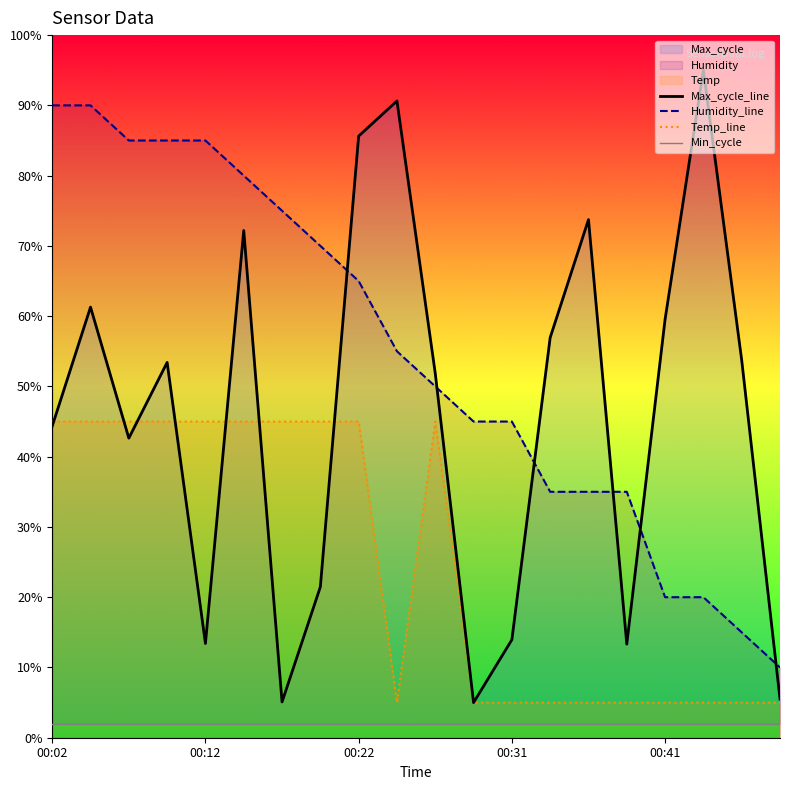

In Temp_line, how many points are lower than both neighbors (excluding endpoints)?

1